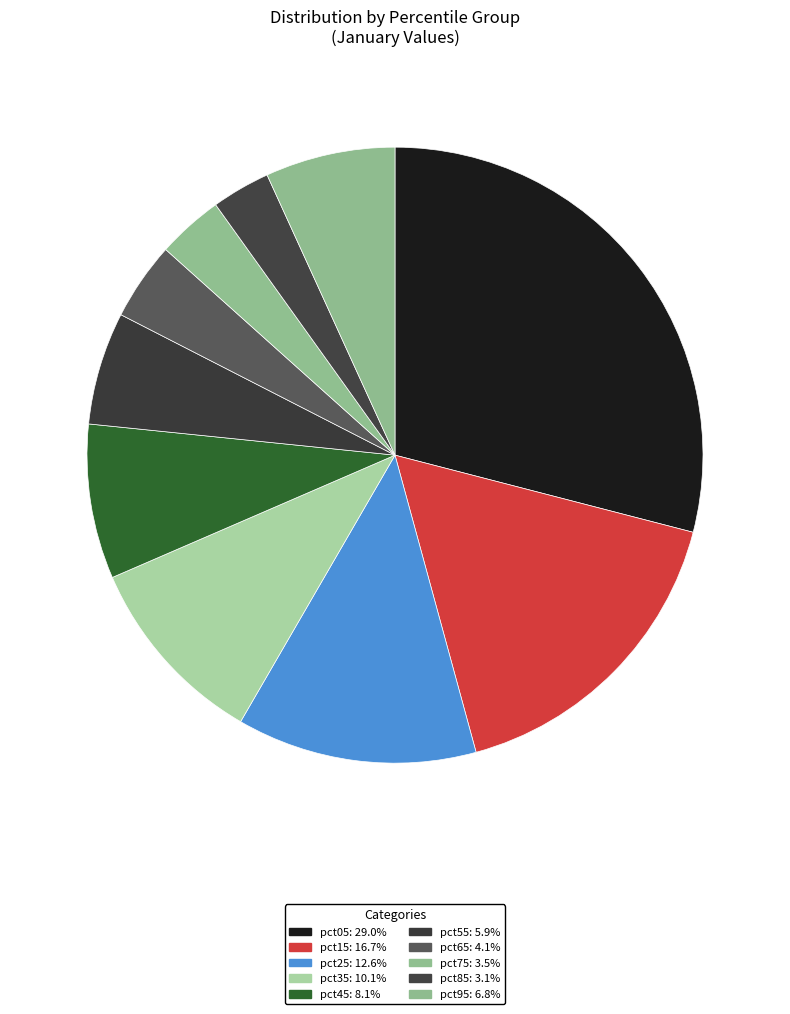

To the nearest percent, what portion does pct25 represent?

13%